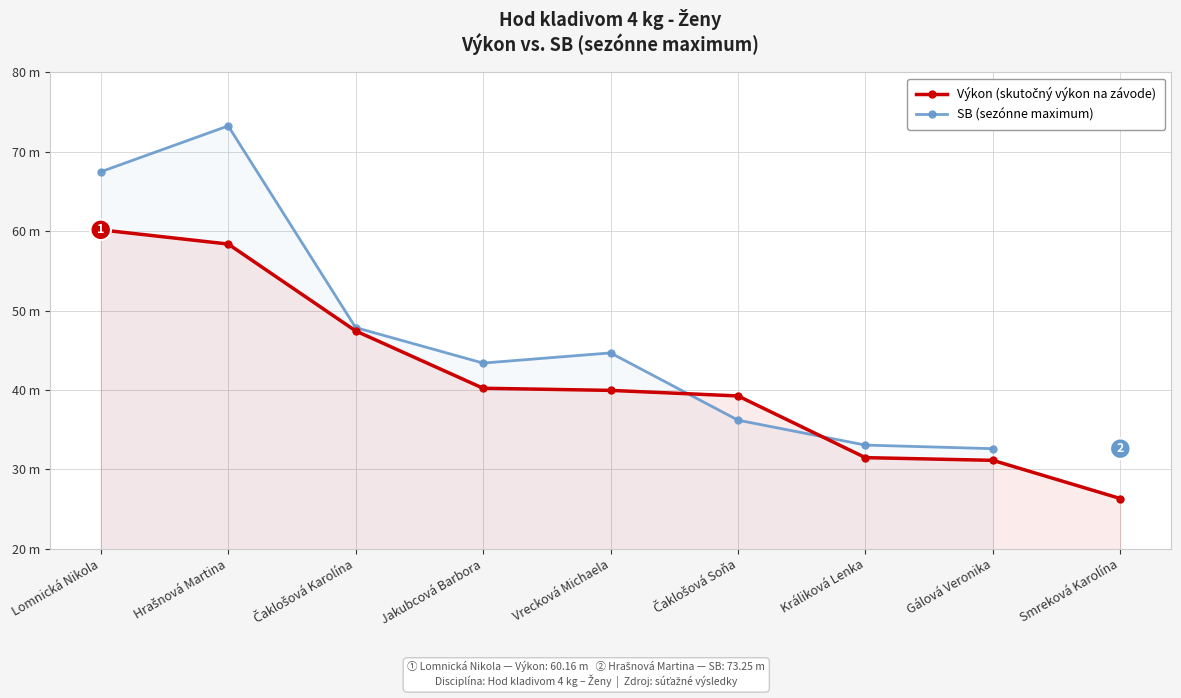

In SB (sezónne maximum), how many points are higher than both neighbors (excluding endpoints)?

2